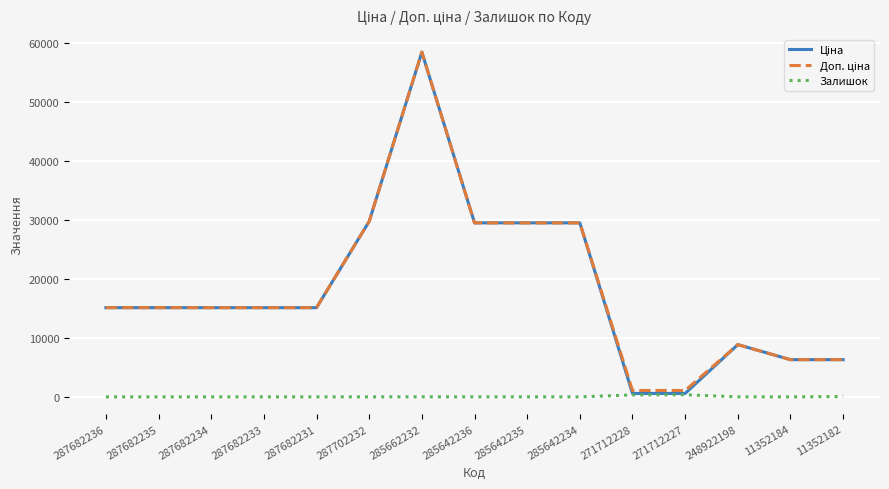

True or false: Залишок has a value of 12.0 at 285662232.

True